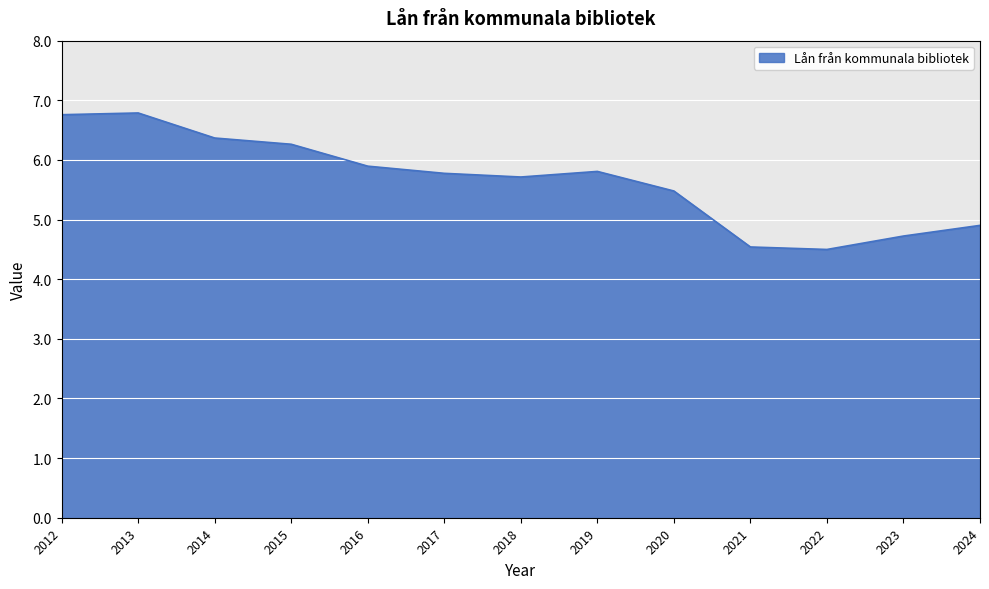

What is the change in value from 2019 to 2023?

-1.1